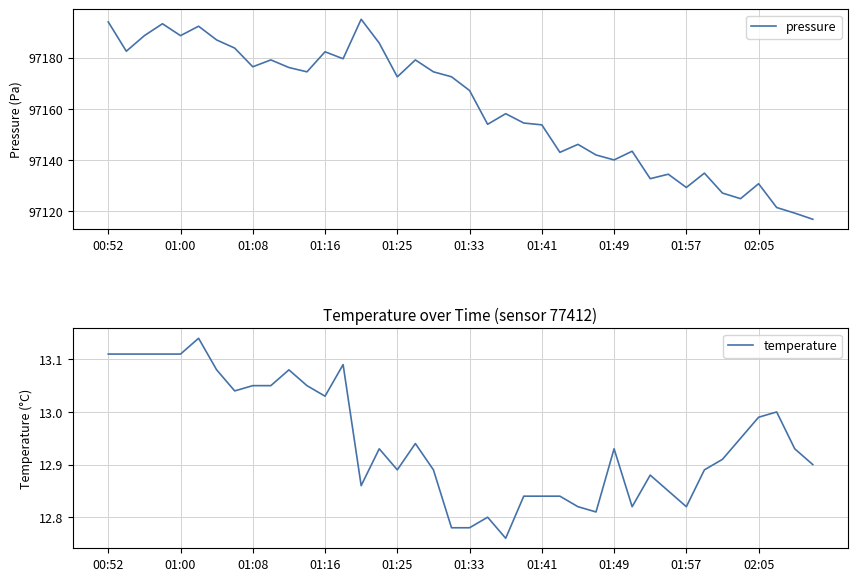

In pressure, how many points are lower than both neighbors (excluding endpoints)?

12